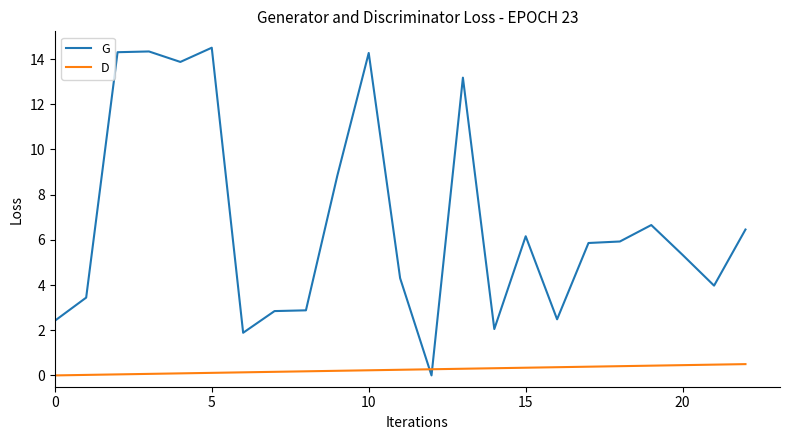

What is the difference between the maximum and minimum values in the G series?

14.5